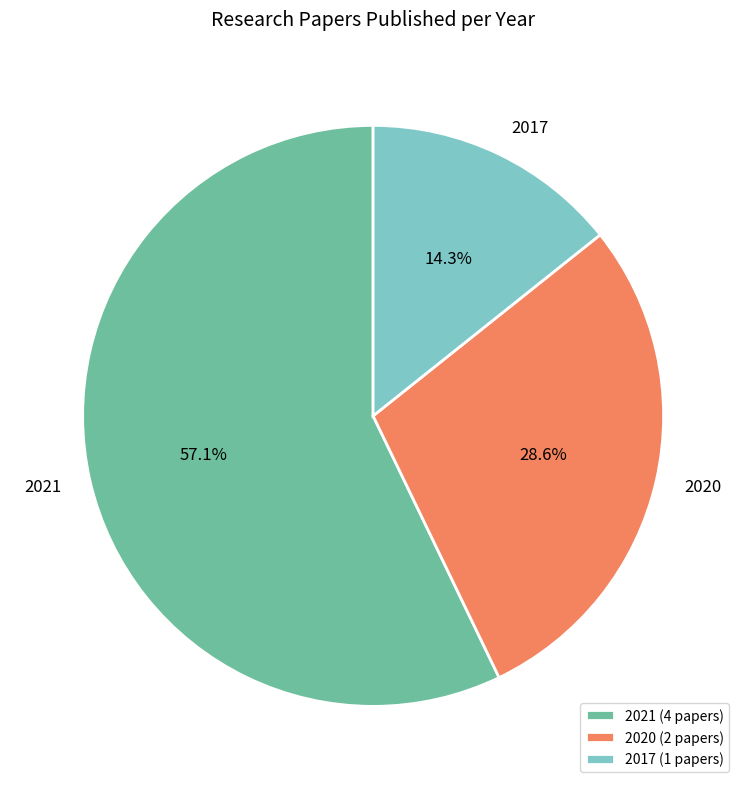

To the nearest percent, what percentage of the pie is 2017?

14%